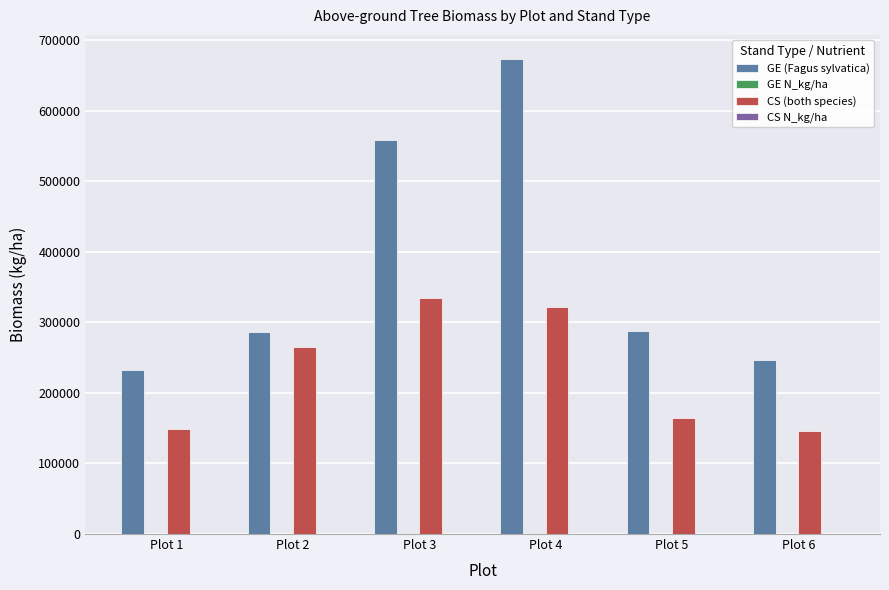

The value of GE (Fagus sylvatica) at Plot 1 is 135246.3. True or false?

False